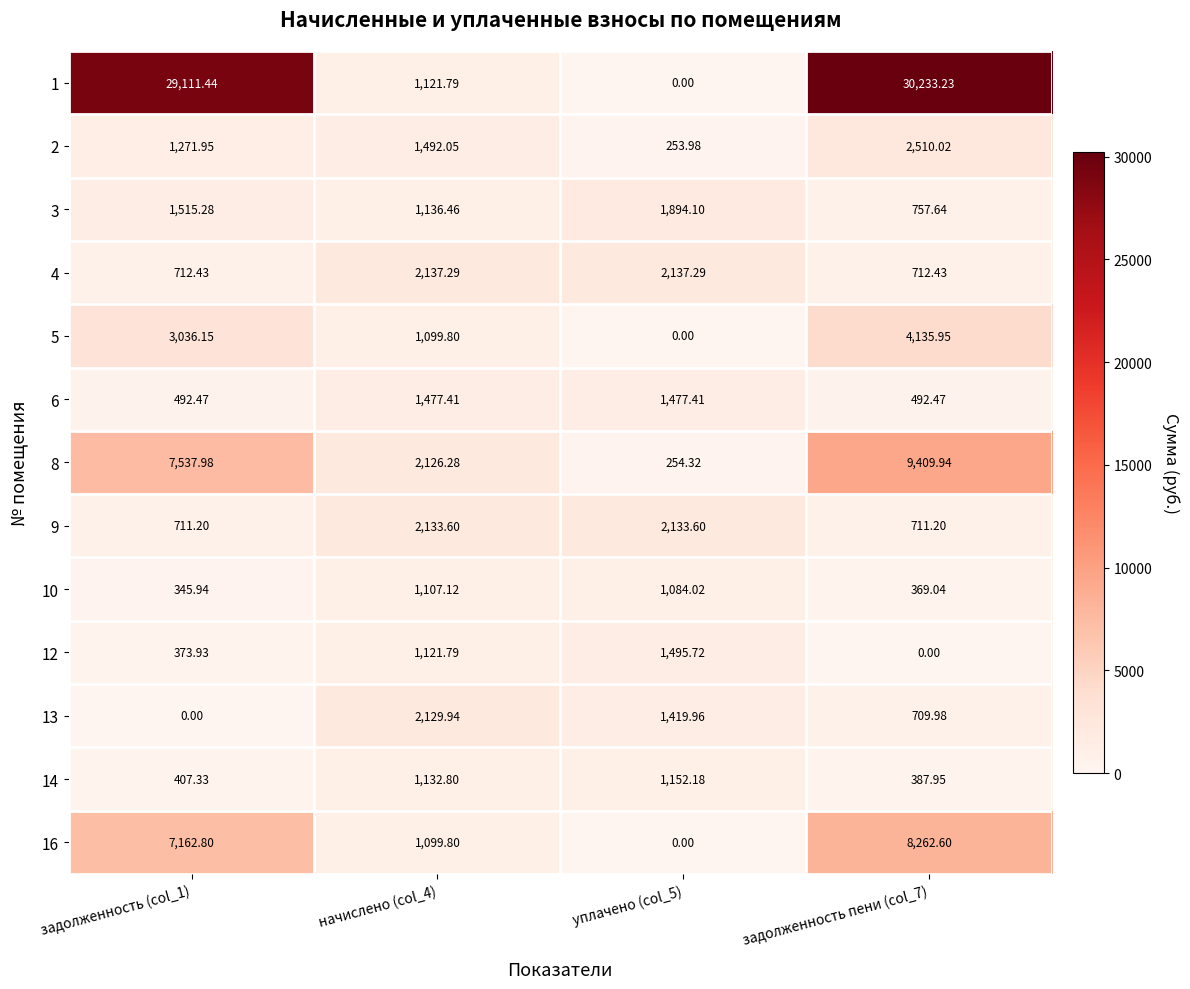

Is the value of 1 at уплачено (col_5) greater than the value of 10 at начислено (col_4)?

No